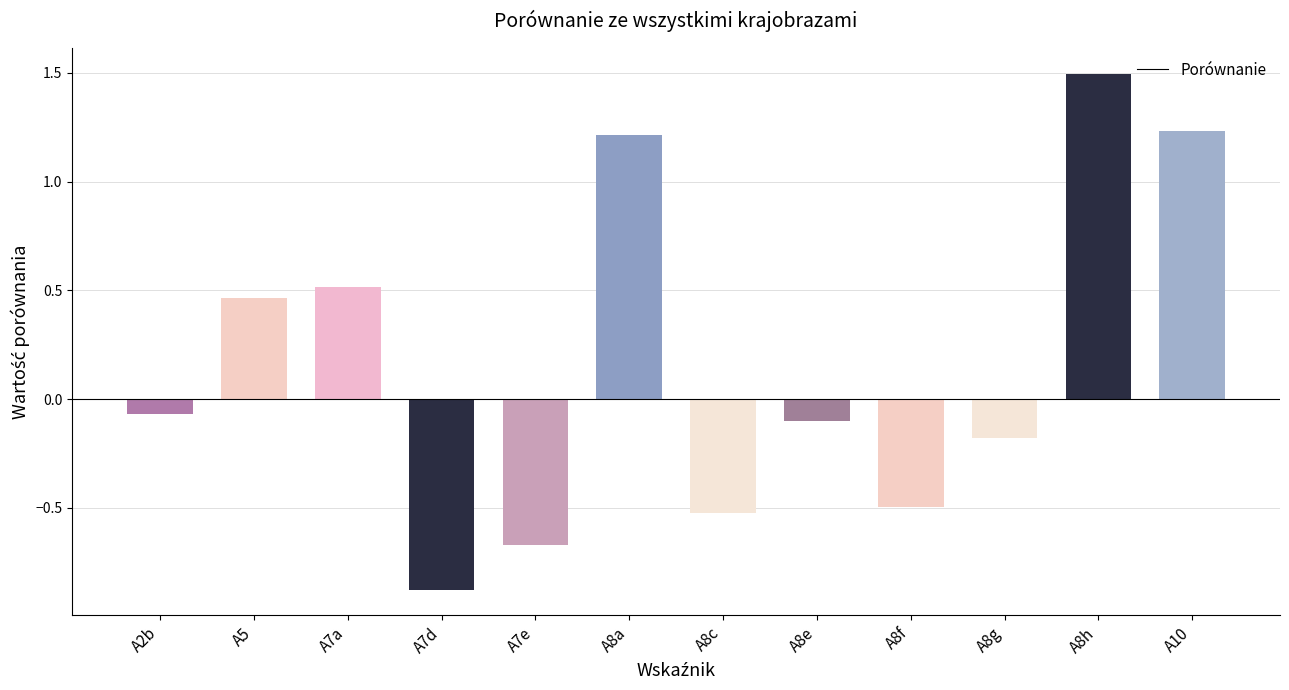

How many values exceed 0?

5